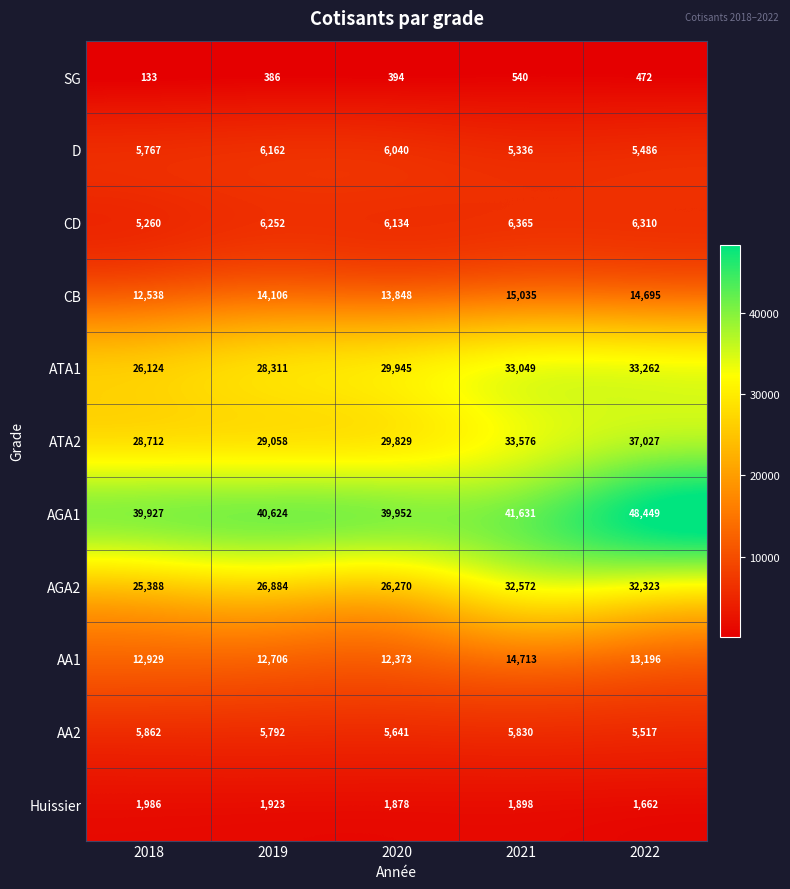

Which series has the largest range (max minus min)?

AGA1